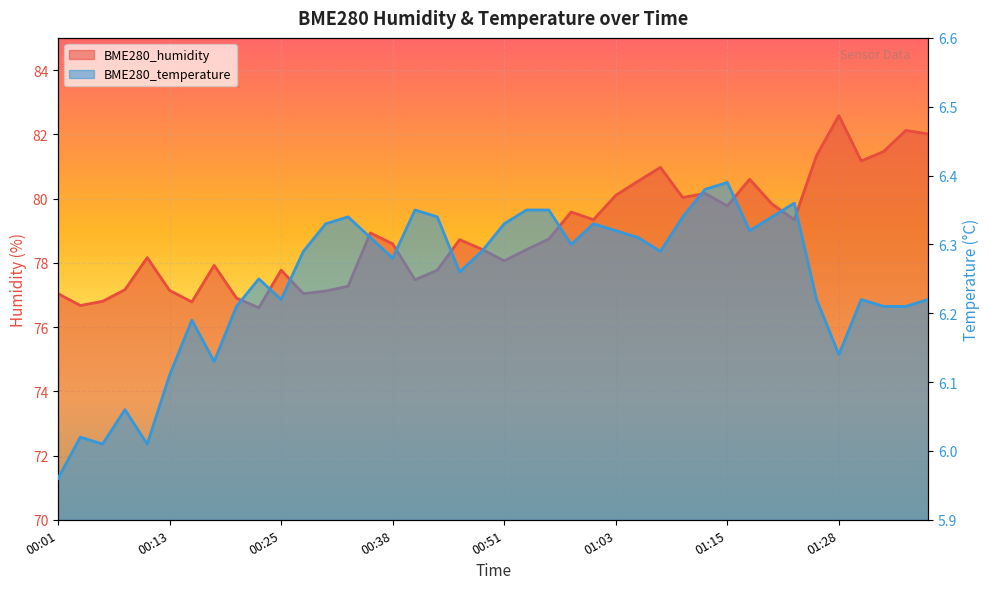

Rank the series by their average value, from highest to lowest.

BME280_humidity, BME280_temperature